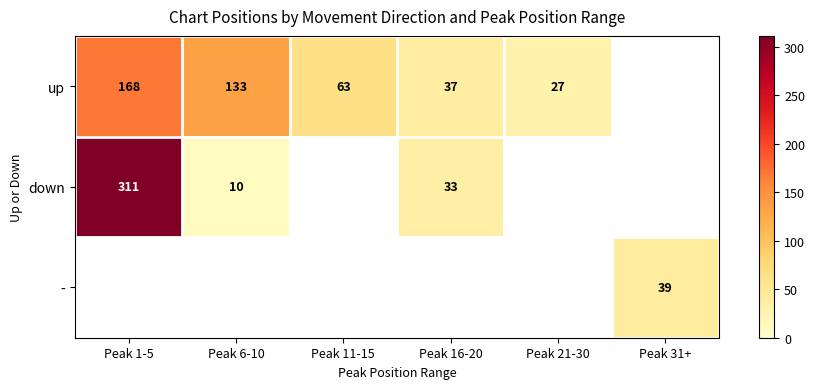

Is it true that up equals 45 at Peak 21-30?

False